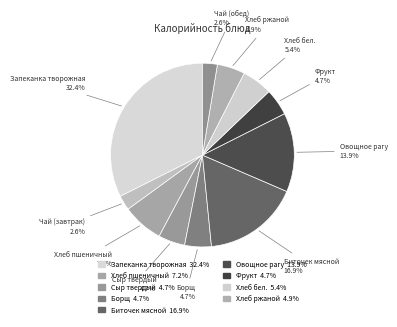

How many segments does this pie chart have?

11